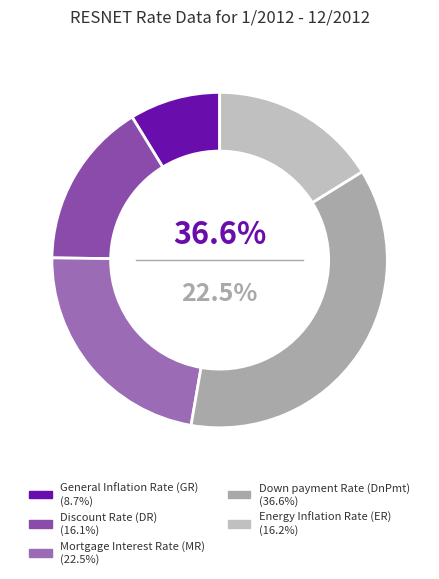

What is the smallest slice in the pie chart?

General Inflation Rate (GR)